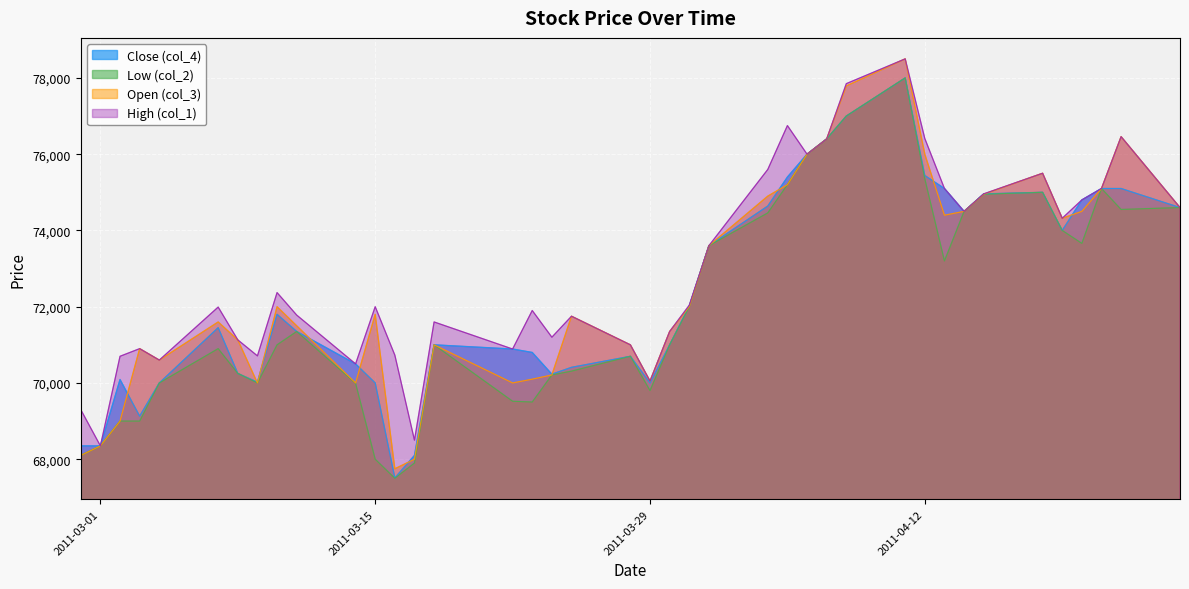

How many lines are shown in the chart?

4